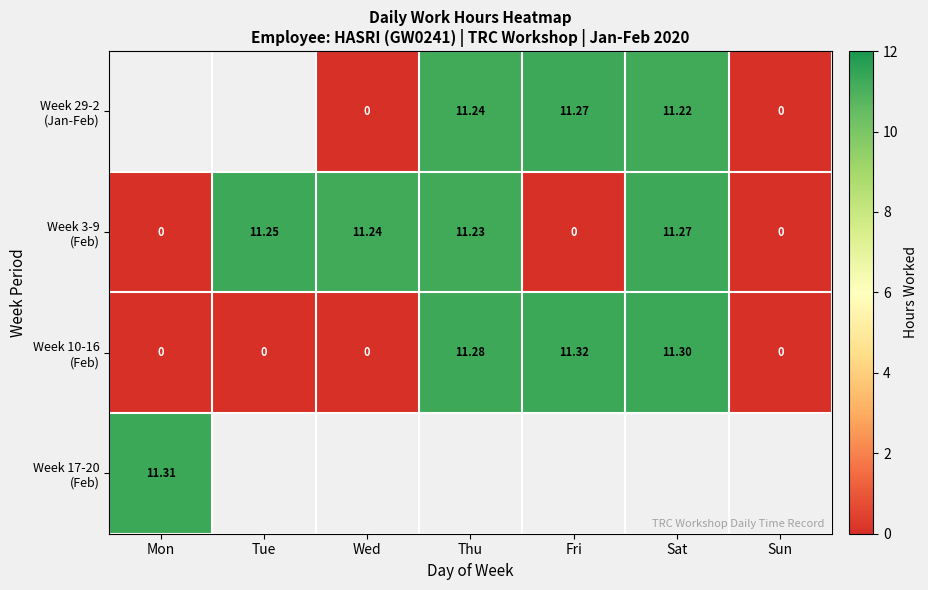

True or false: Week 3-9 (Feb) has a value of -3.9 at Mon.

False